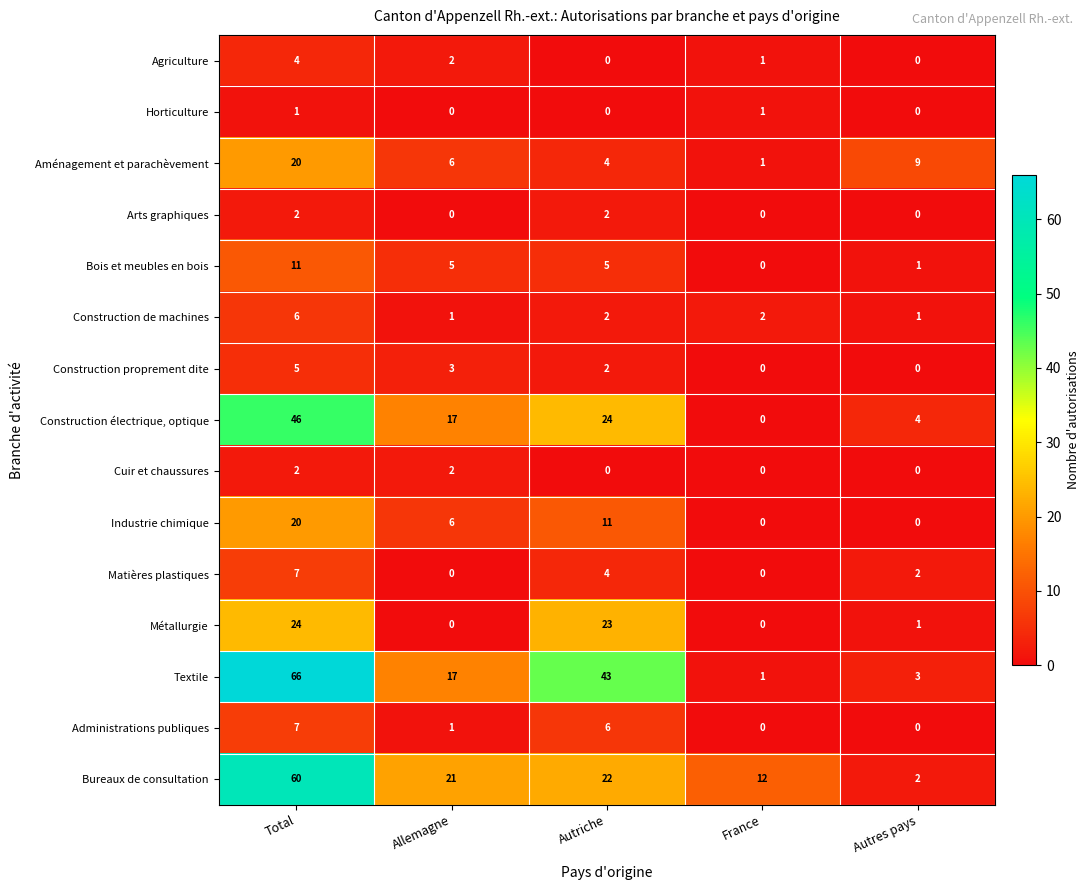

Is it true that Matières plastiques equals 2 at Autriche?

False